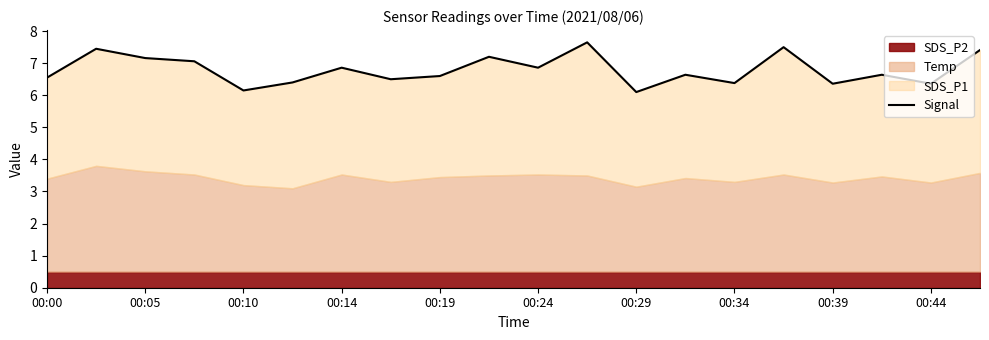

What is the difference between the maximum and minimum values?

1.6